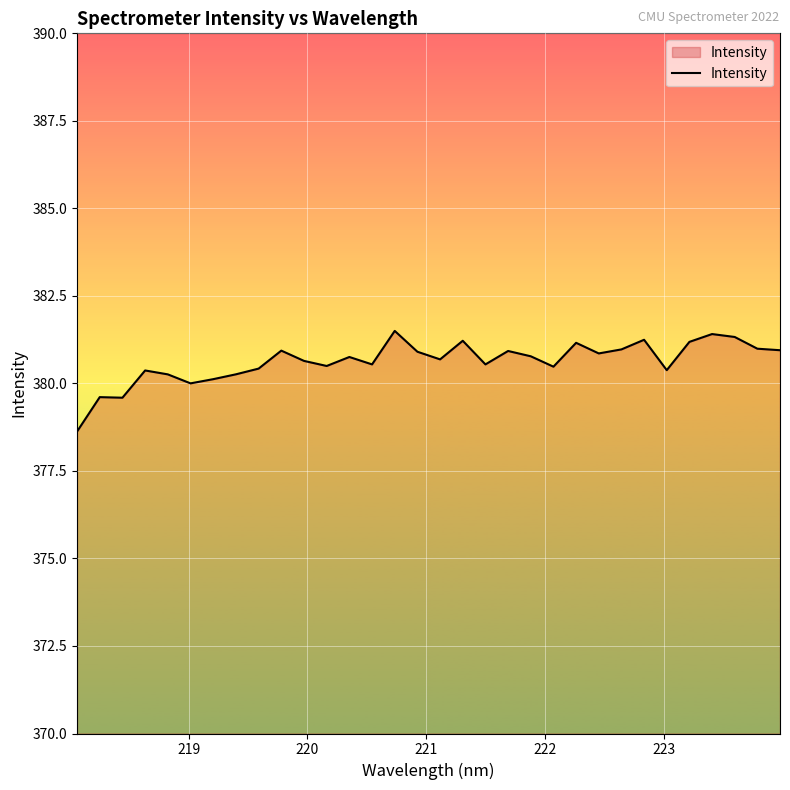

What is the difference between the maximum and minimum values?

2.9